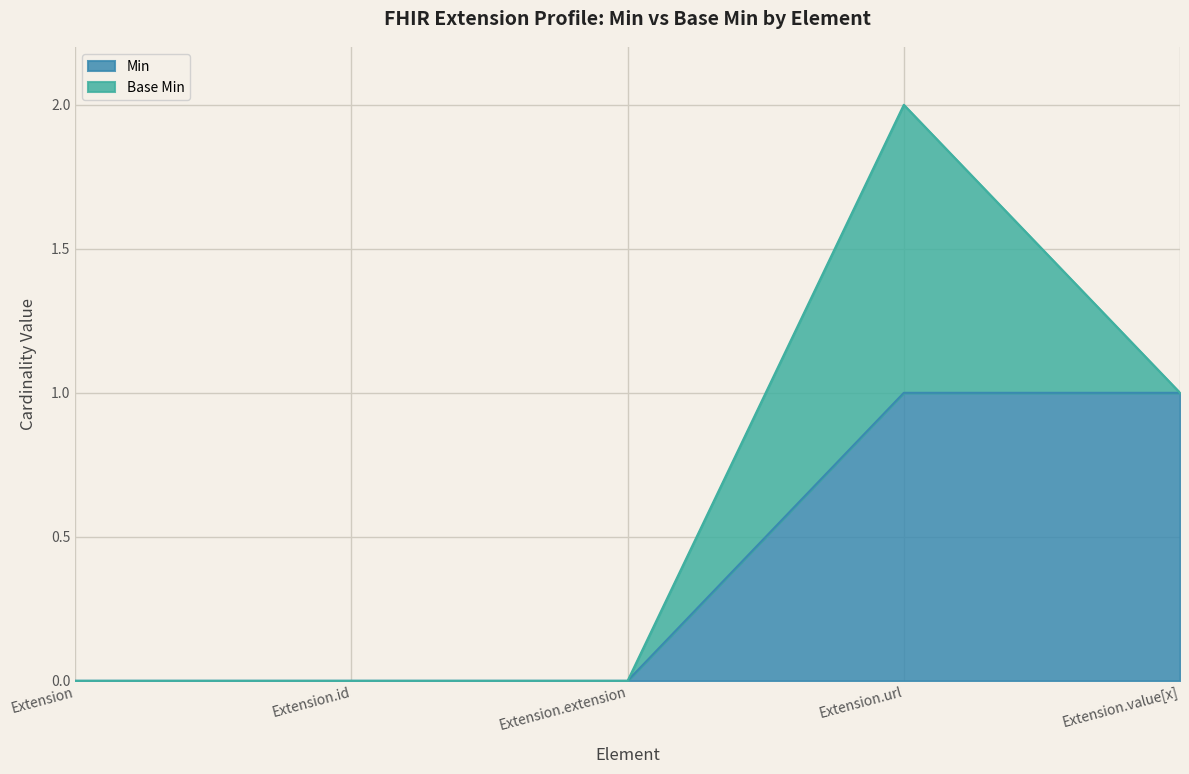

List the labels in order of value, smallest first.

Extension, Extension.id, Extension.extension, Extension.url, Extension.value[x]